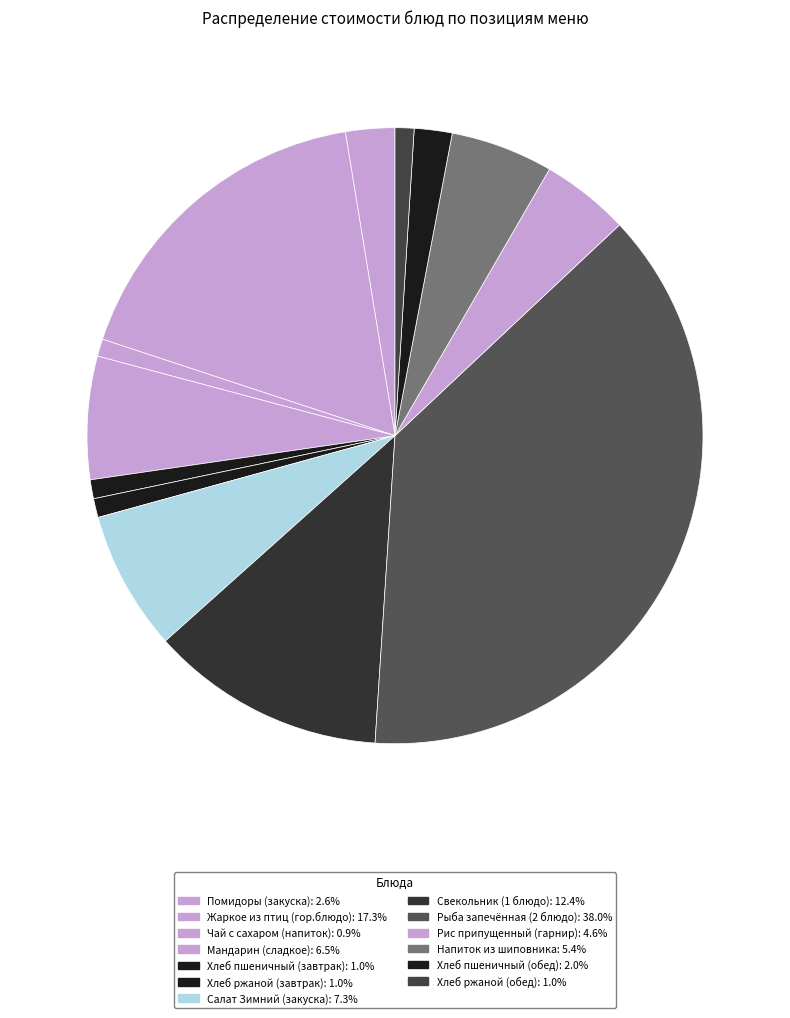

To the nearest percent, what portion does Салат Зимний (закуска) represent?

7%